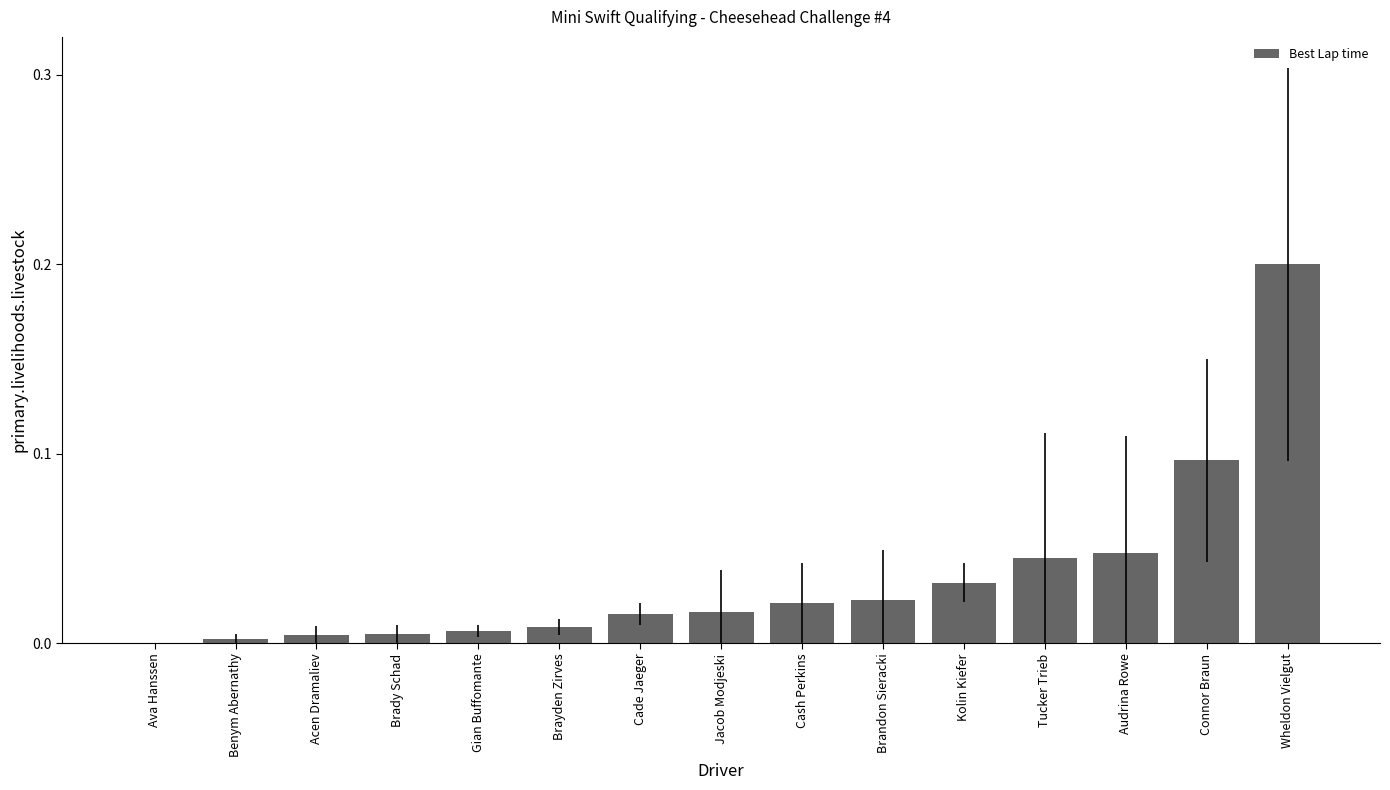

Are the bars horizontal?

No